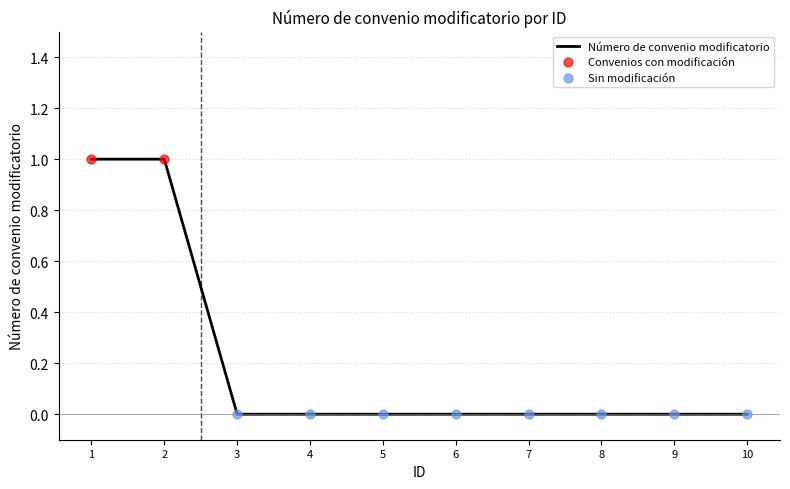

Which has a higher value, 2 or 5?

2